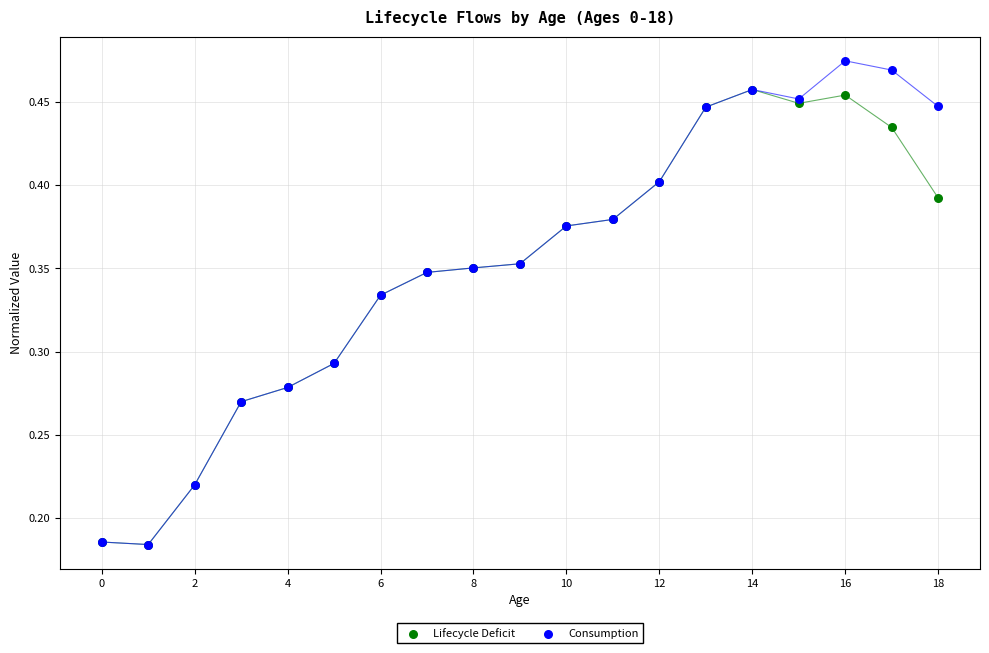

What are all the series names shown in the legend?

Lifecycle Deficit, Consumption